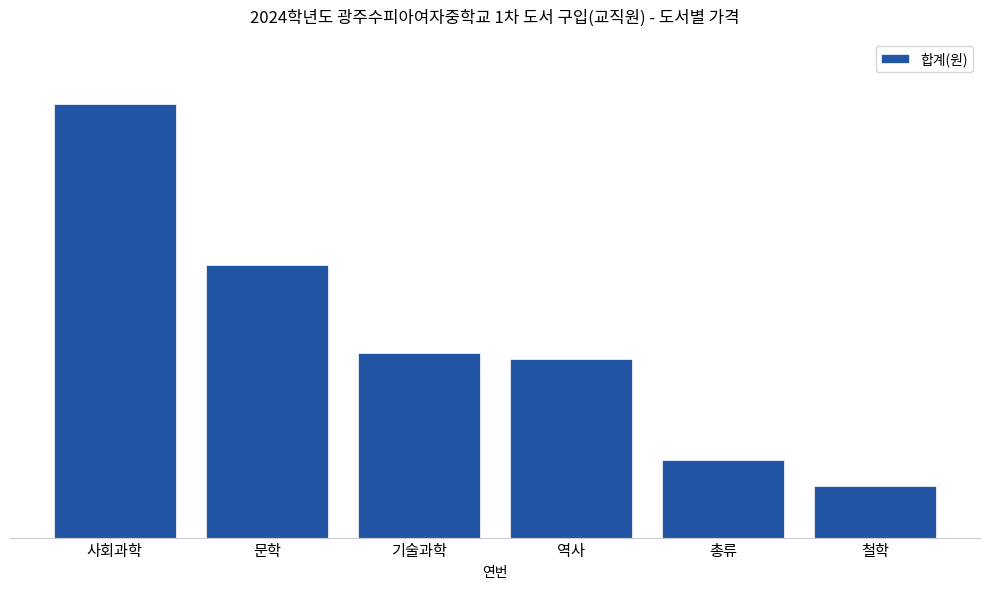

List the labels in order of value, smallest first.

철학, 총류, 역사, 기술과학, 문학, 사회과학